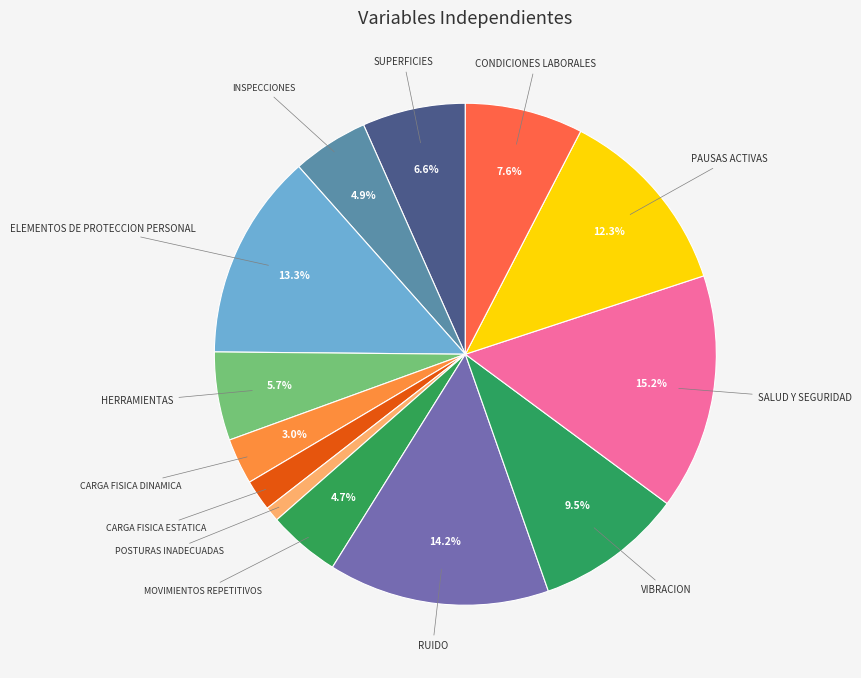

How many slices are in this pie chart?

13